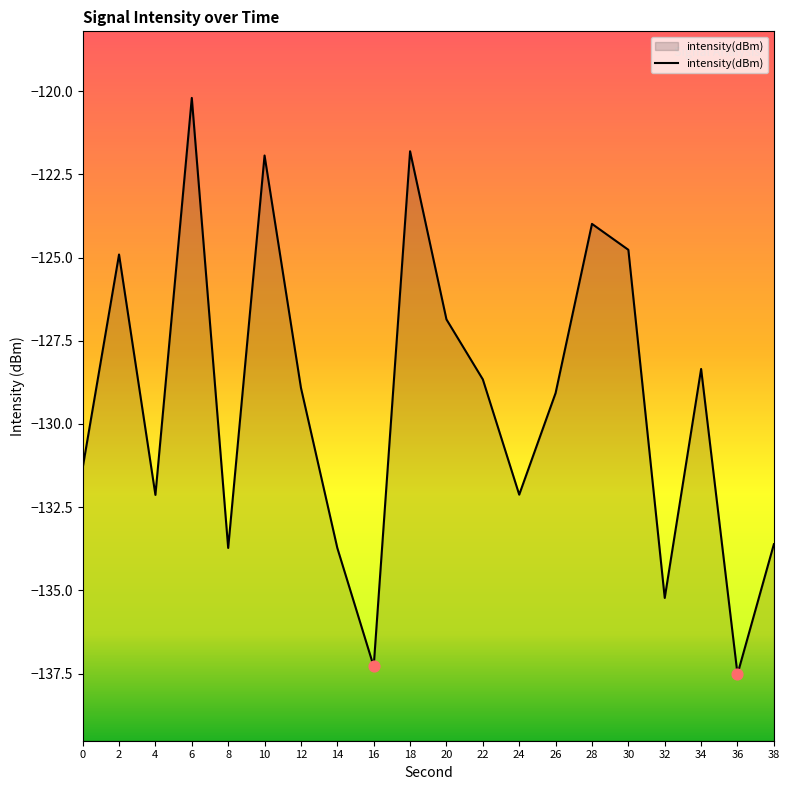

Between 24 and 36, which is larger?

24